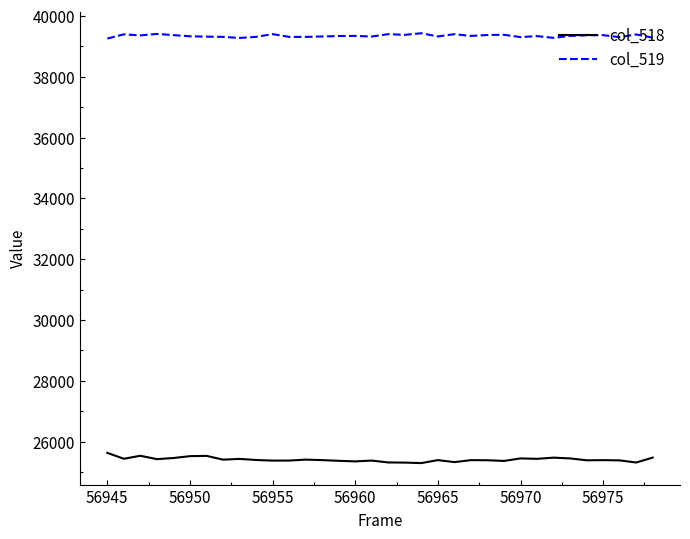

Rank the series by their maximum value, from lowest to highest.

col_518, col_519